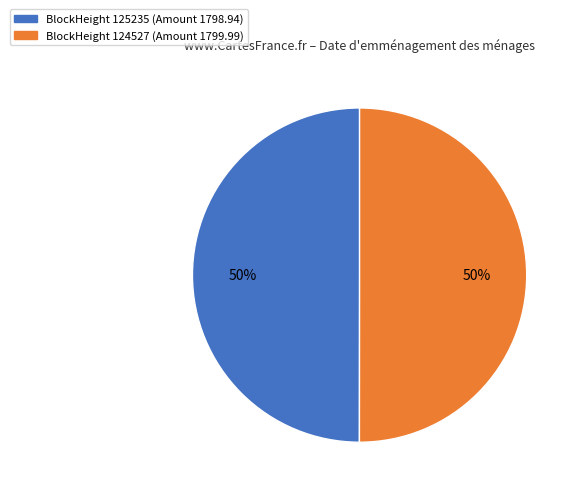

To the nearest percent, what is the average slice percentage?

50%